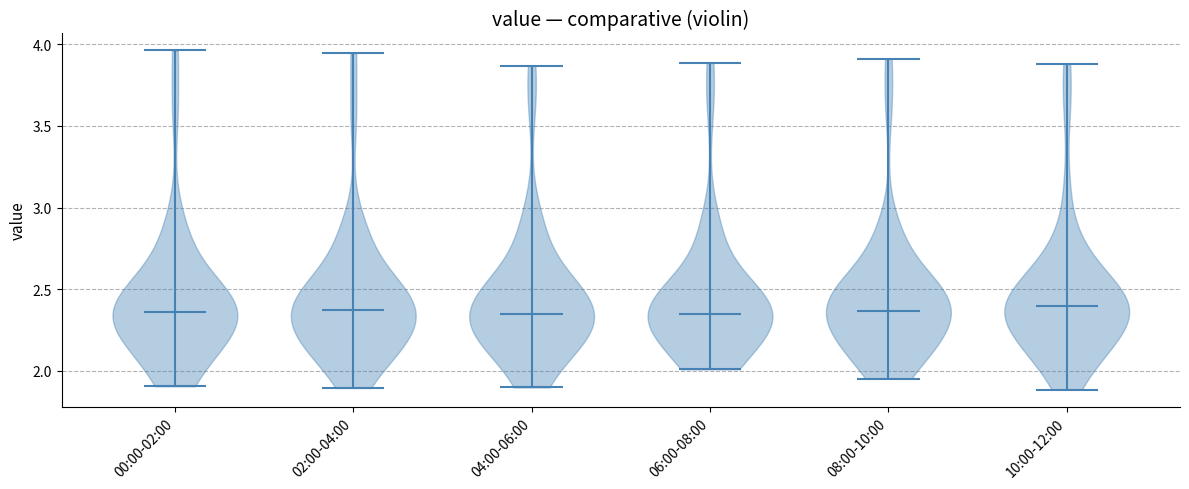

Where does the median line of the violin for 04:00-06:00 sit on the y-axis? The values are not printed on the chart, so give them approximately, as read against the axis.

2.35